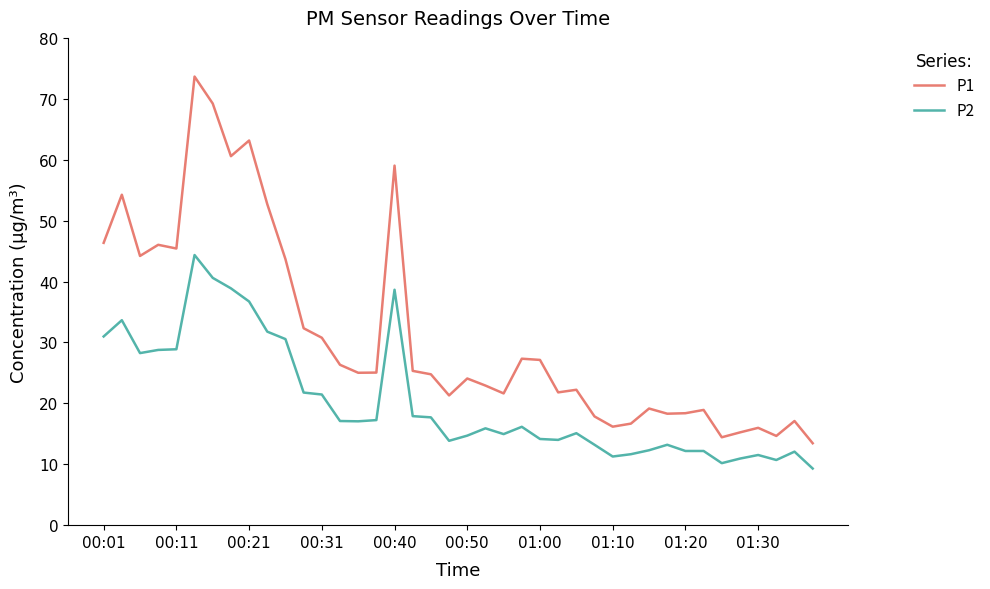

List the series in order of their overall mean, lowest first.

P2, P1